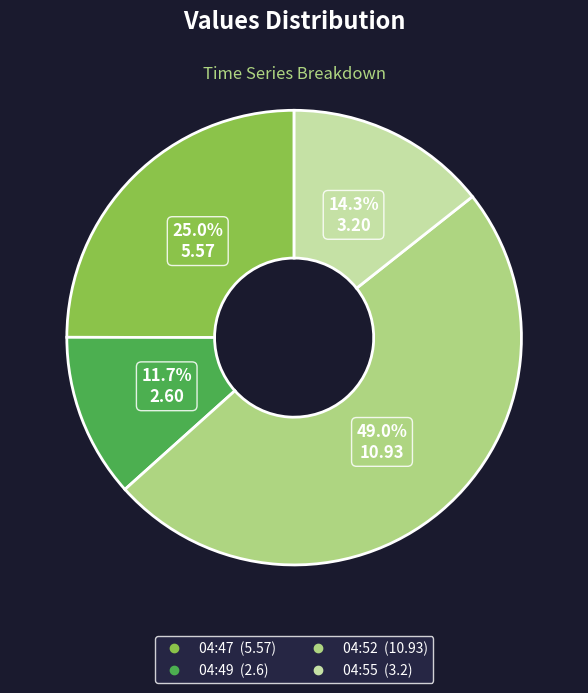

Combined, do 04:52 and 04:49 account for over 50%?

Yes